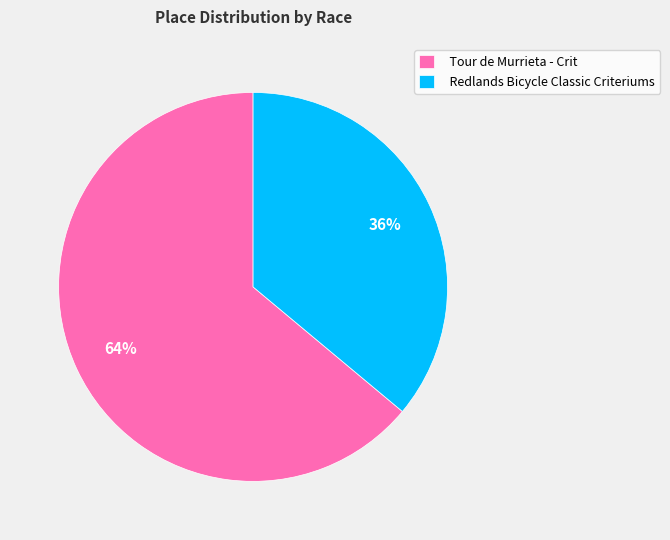

Do Redlands Bicycle Classic Criteriums and Tour de Murrieta - Crit together represent more than half of the pie?

Yes